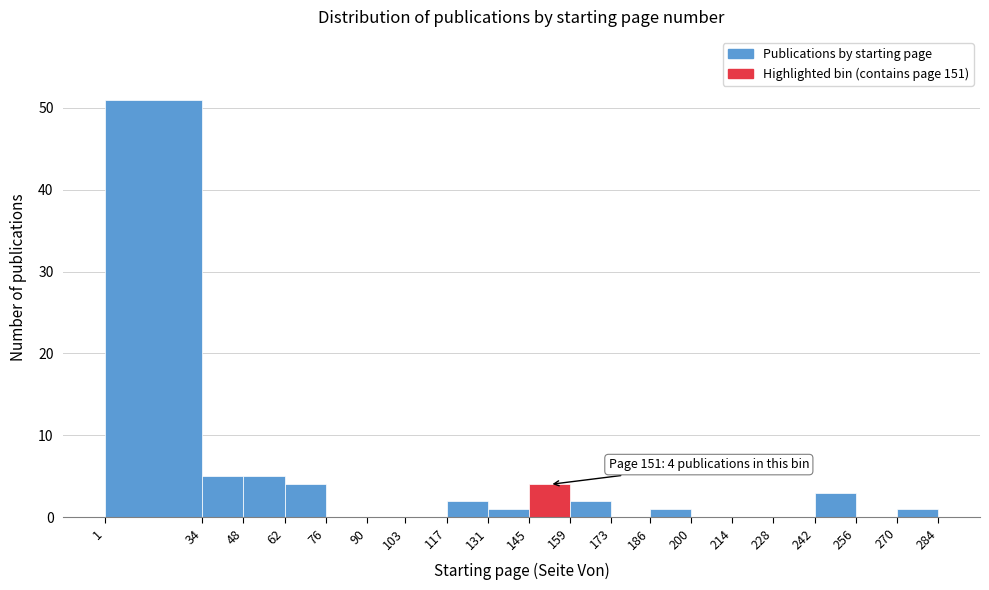

Which range on the x-axis has the tallest bar?

1 to 34